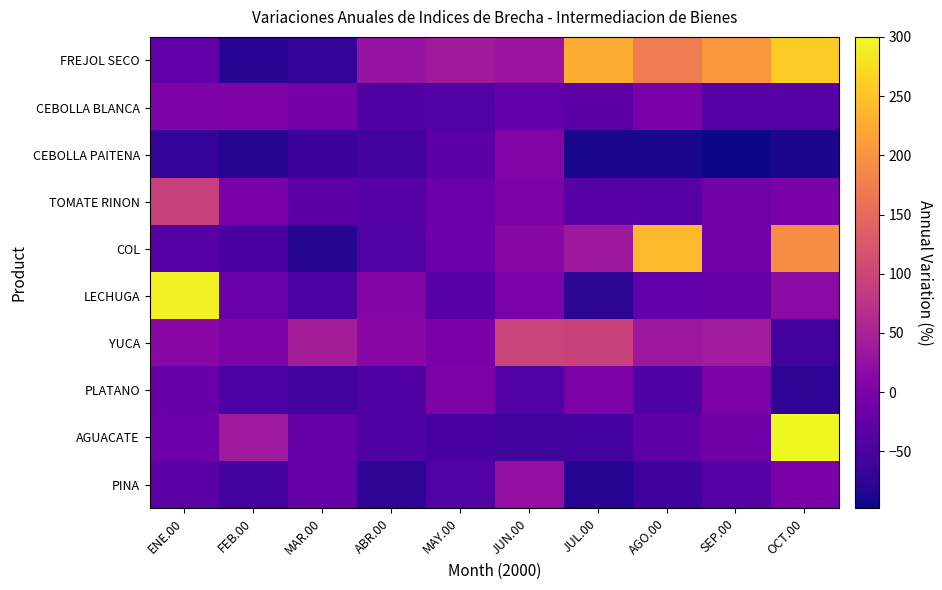

At which category is the sum across all series the highest?

OCT.00